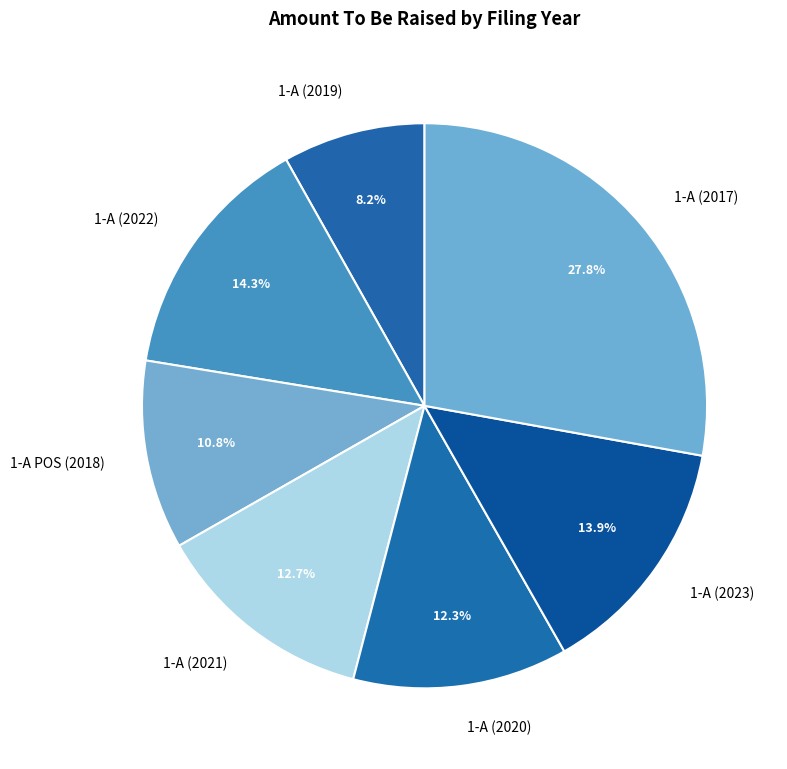

Is it true that 1-A (2017) is 16% of the pie?

False